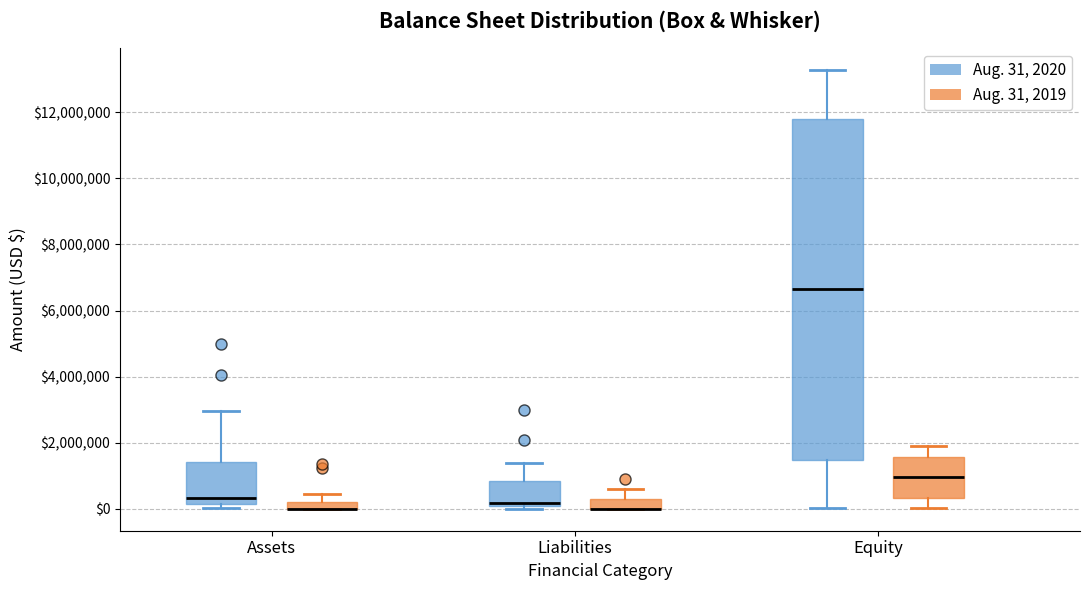

Comparing the boxes themselves (not the whiskers), which one is the tallest?

Equity (Aug. 31, 2020)